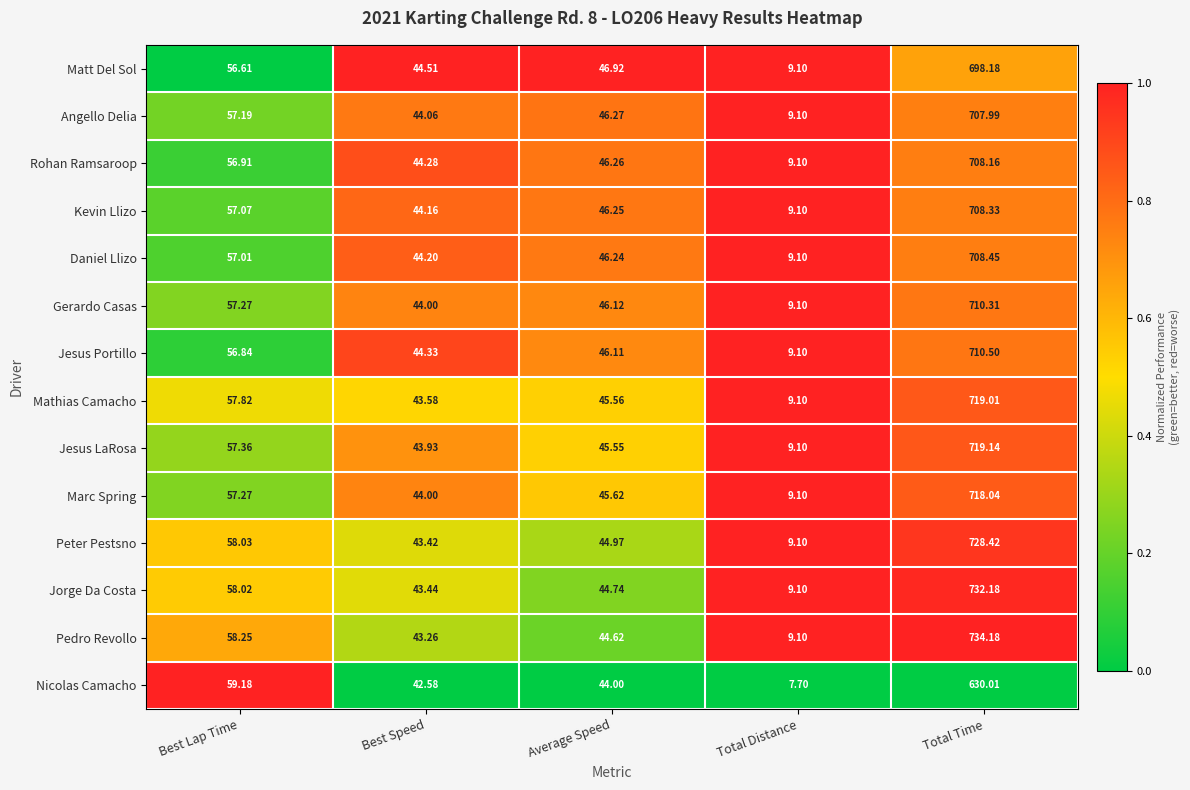

At which label is Mathias Camacho closest to 364?

Best Lap Time